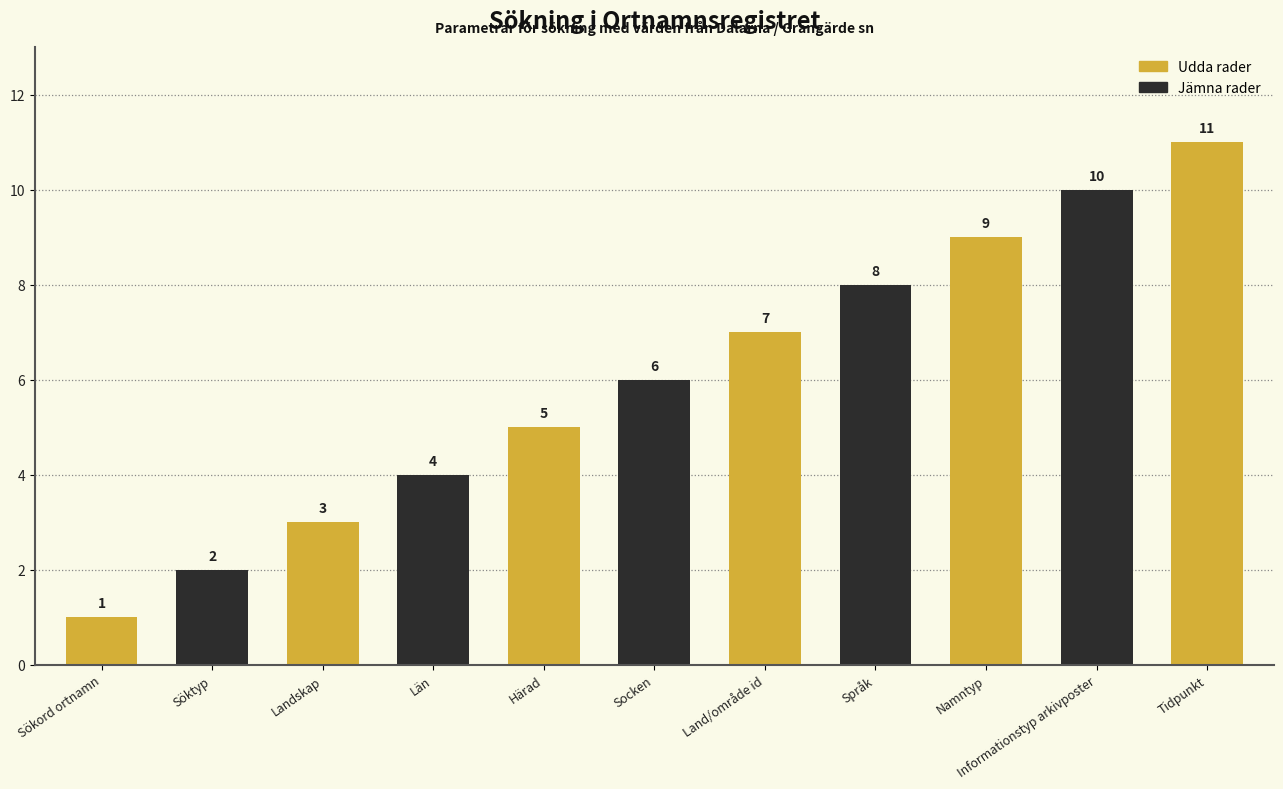

What is the ratio of the value at Språk to the value at Socken?

1.3